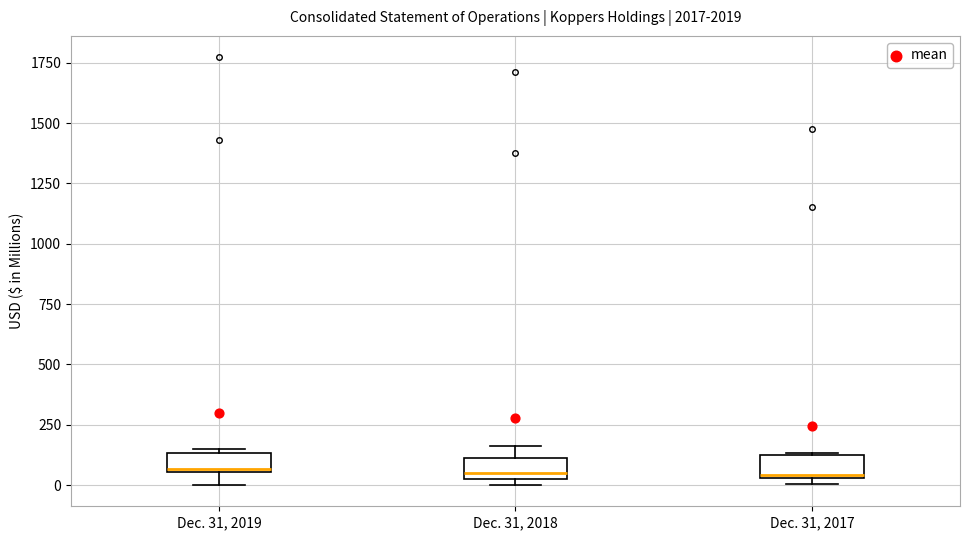

Where is the upper edge of the box for Dec. 31, 2017 on the y-axis? The values are not printed on the chart, so give them approximately, as read against the axis.

100